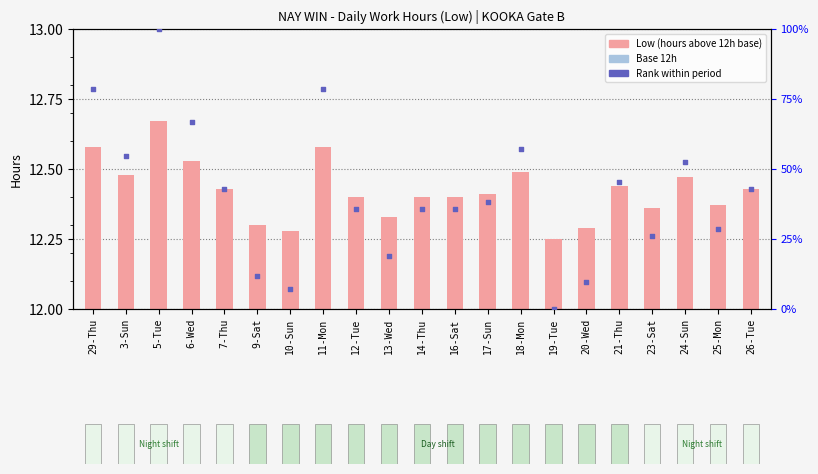

Which series reaches the minimum Y coordinate?

rank within sample